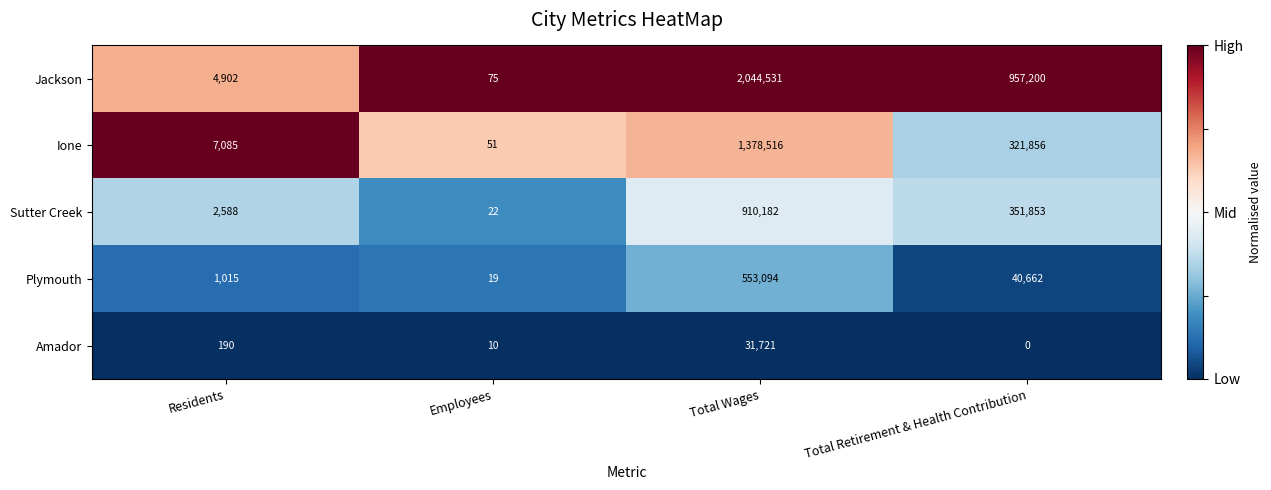

What is the sum of the Amador values at Residents and Total Retirement & Health Contribution?

190